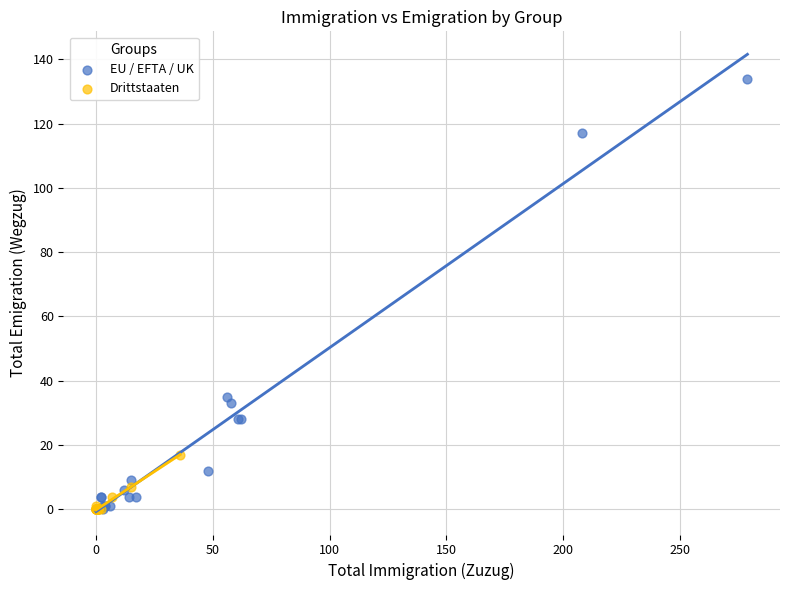

Which series has the largest Y range (max minus min)?

EU / EFTA / UK